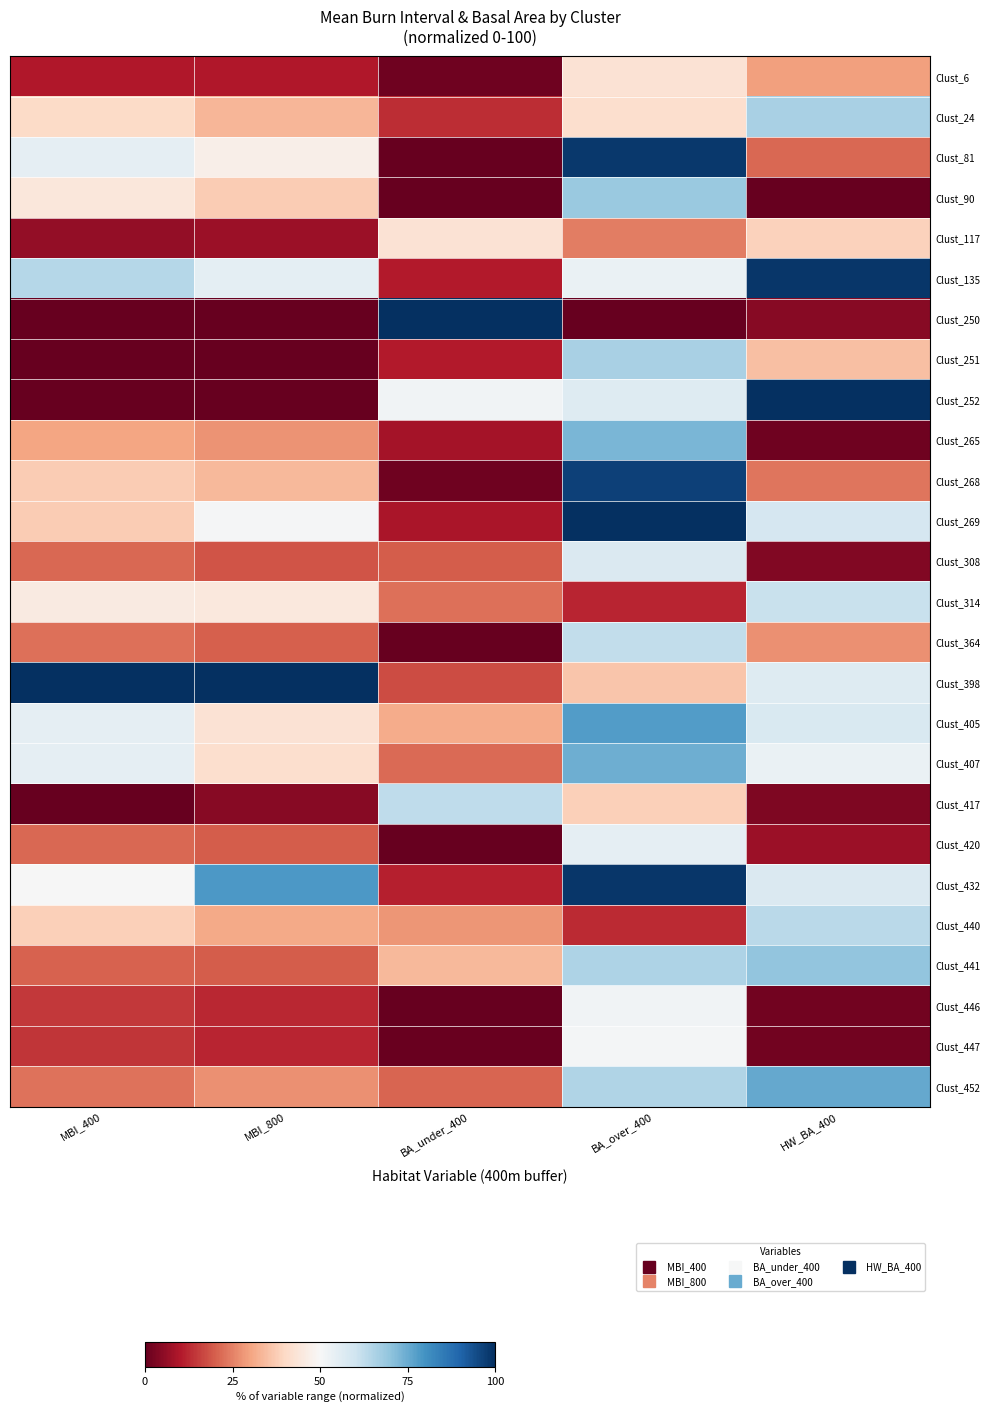

At how many categories does at least one series exceed 56?

5